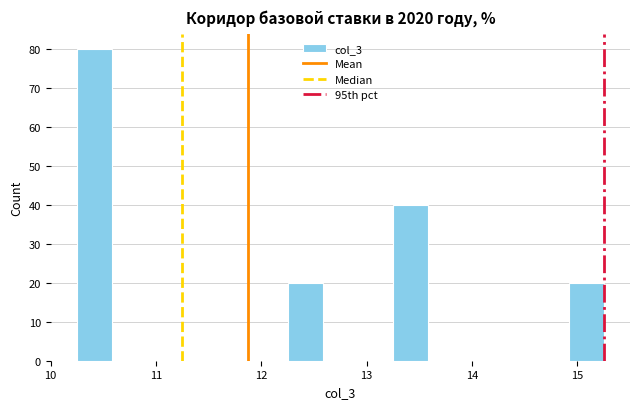

Read against the x-axis, roughly where is the centre of the tallest bar?

10.4